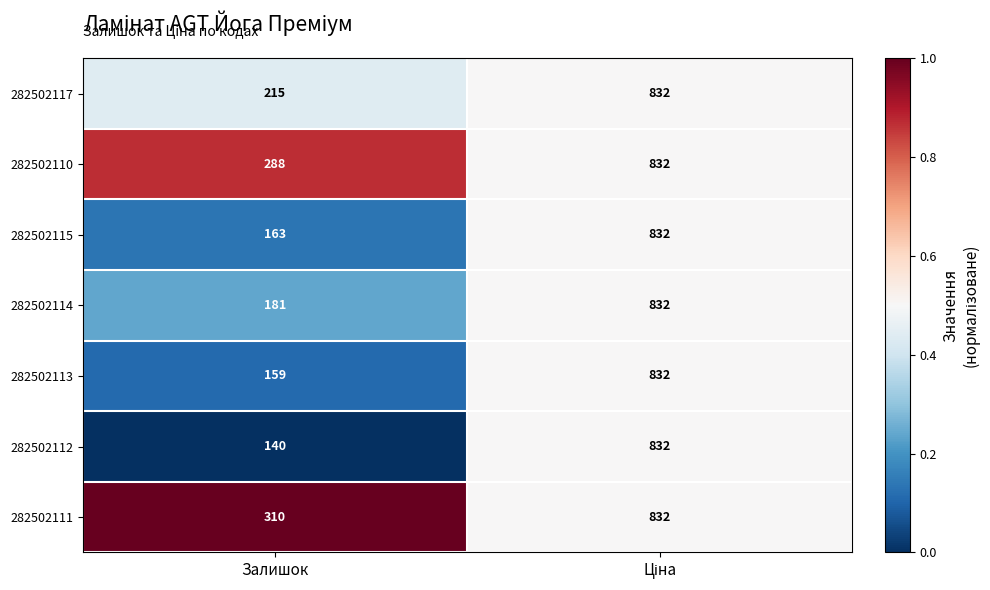

Reading right to left, extract all data points from this chart.

282502117: 832	215
282502110: 832	288
282502115: 832	163
282502114: 832	181
282502113: 832	159
282502112: 832	140
282502111: 832	310